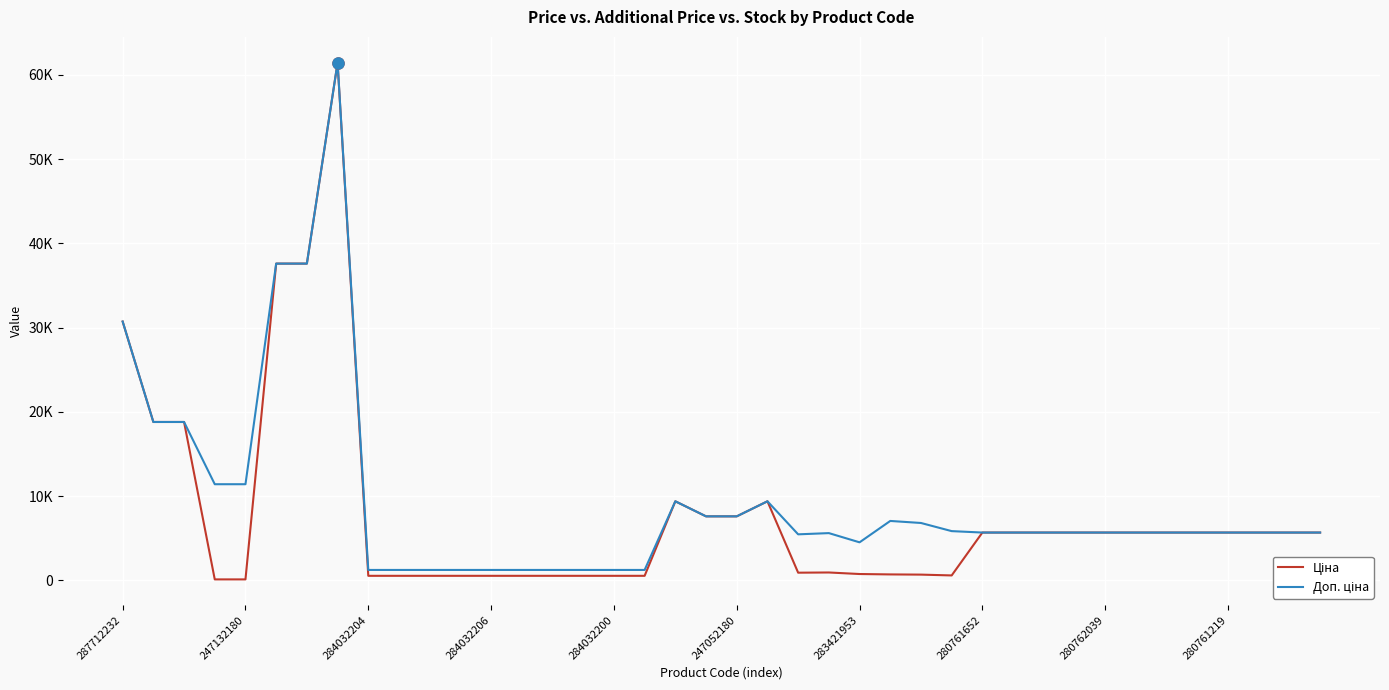

Where does the Доп. ціна series first go above 5673?

287712232